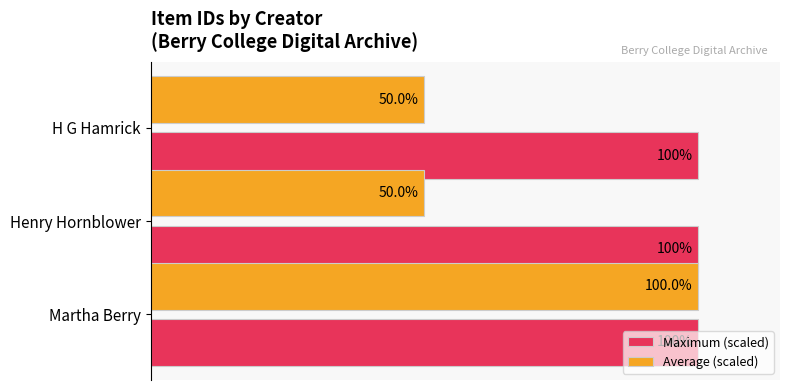

Which series changed the most between Martha Berry and H G Hamrick?

Average (scaled)